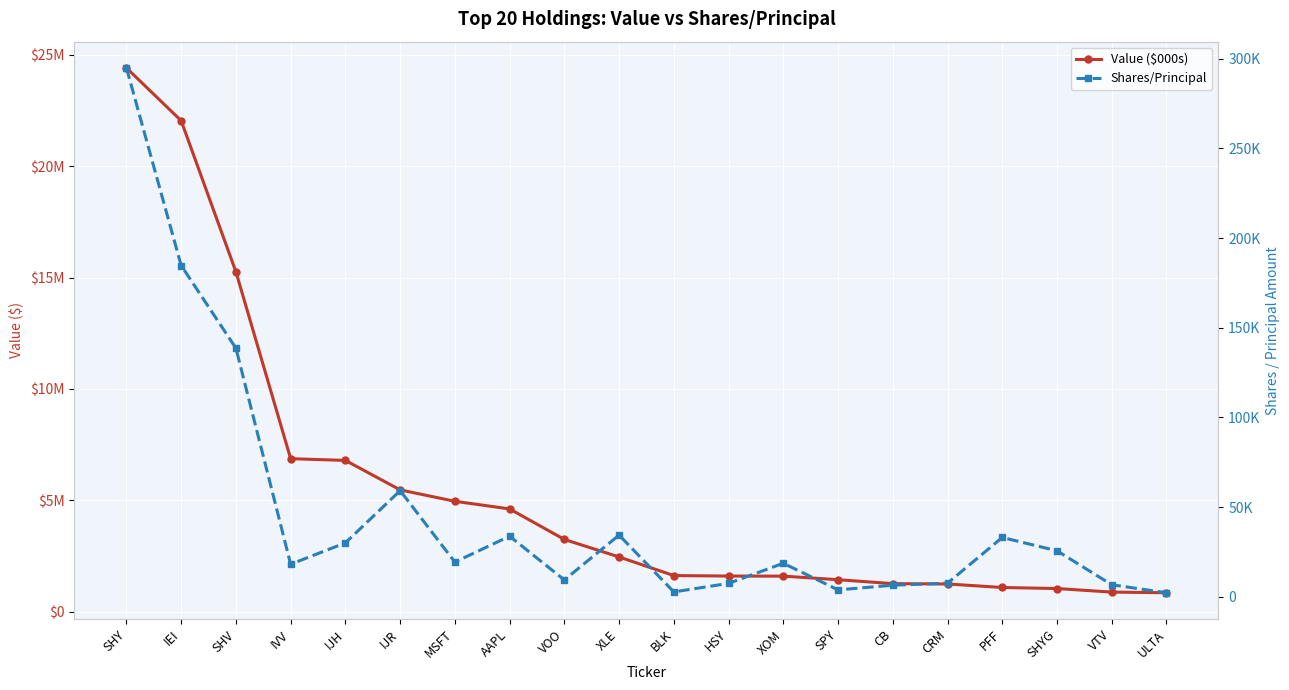

Where is the first local maximum for Shares/Principal?

IJR